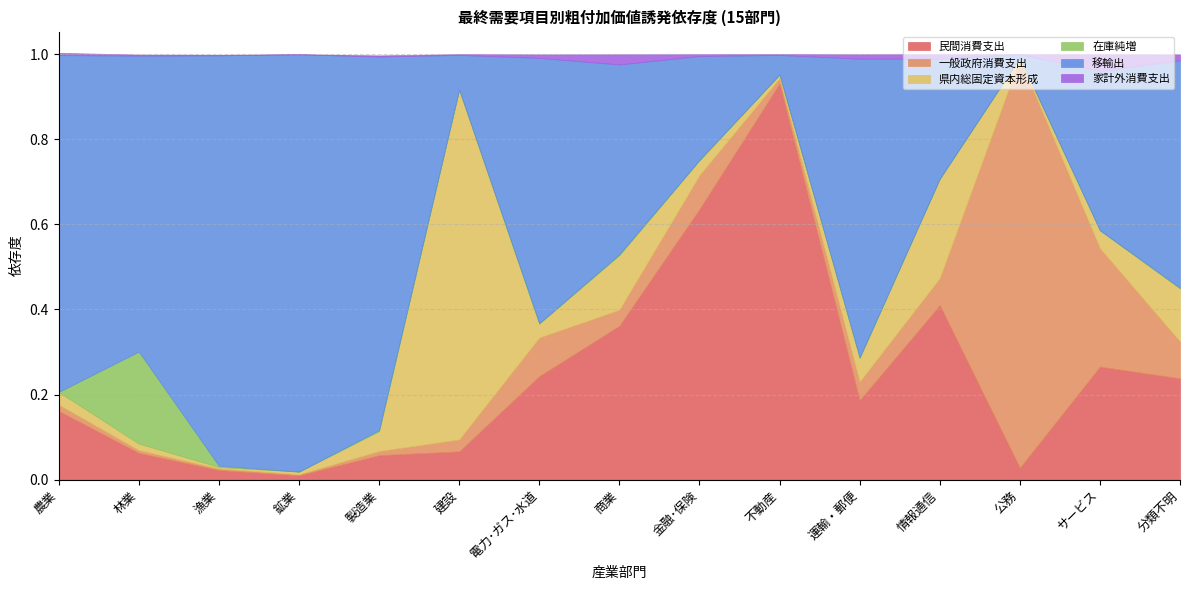

What is the average value of the 県内総固定資本形成 series?

0.1